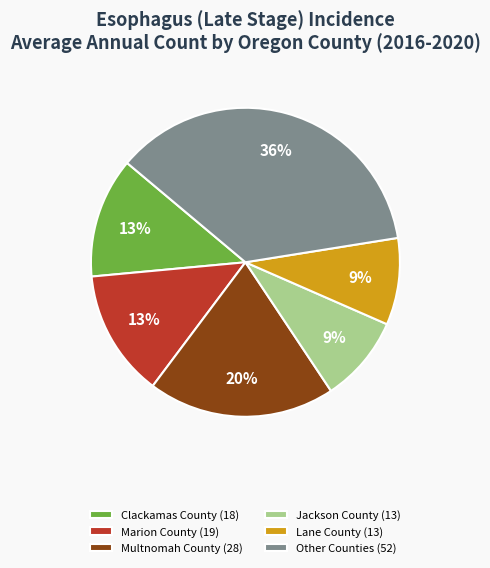

How many segments does this pie chart have?

6